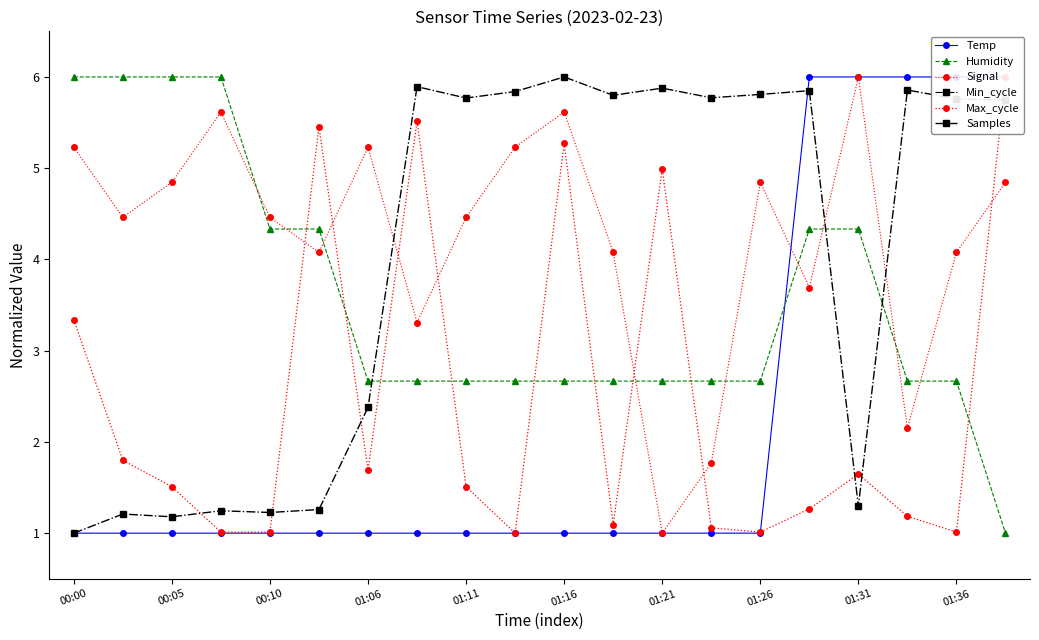

In Samples, how many points are higher than both neighbors (excluding endpoints)?

7